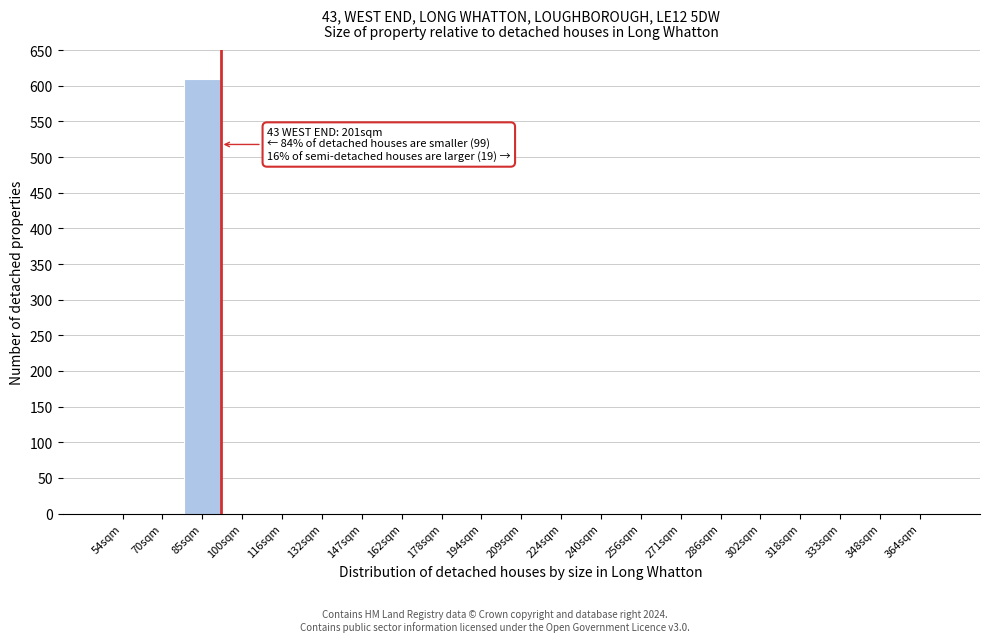

Reading right to left, transcribe all the data shown in this chart.

364sqm=0	348sqm=0	333sqm=0	318sqm=0	302sqm=0	286sqm=0	271sqm=0	256sqm=0	240sqm=0	224sqm=0	209sqm=0	194sqm=0	178sqm=0	162sqm=0	147sqm=0	132sqm=0	116sqm=0	100sqm=0	85sqm=609	70sqm=0	54sqm=0